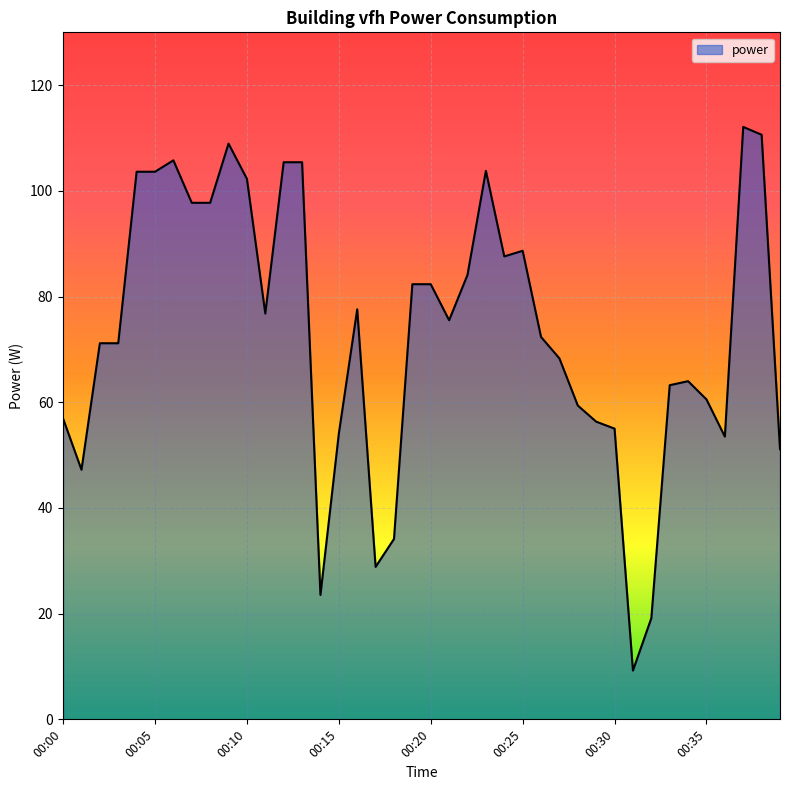

What is the smallest value displayed?

9.2